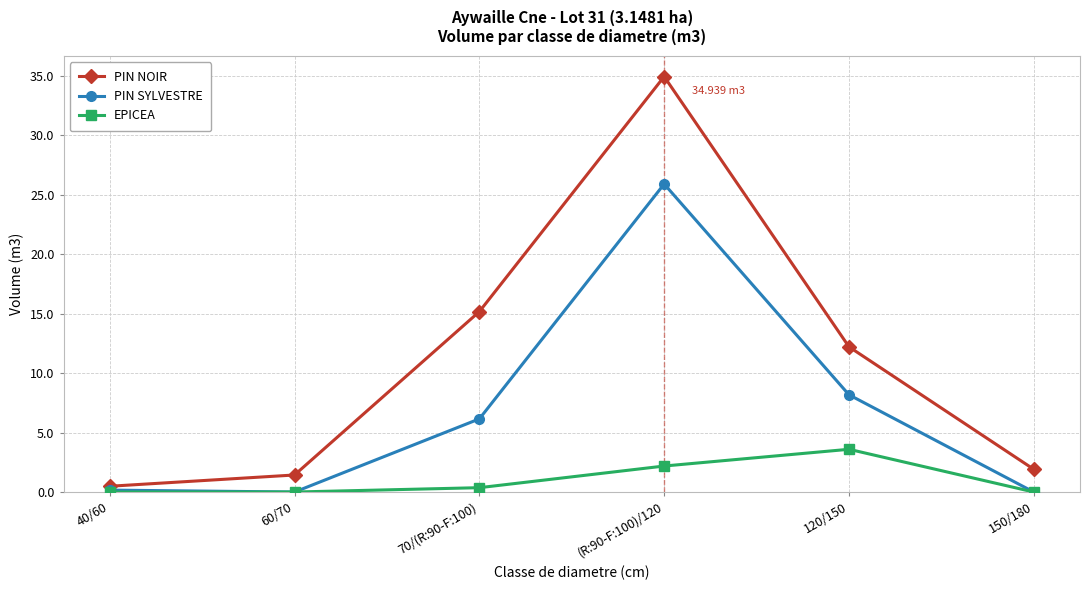

True or false: EPICEA has more than 2 interior local peaks.

False